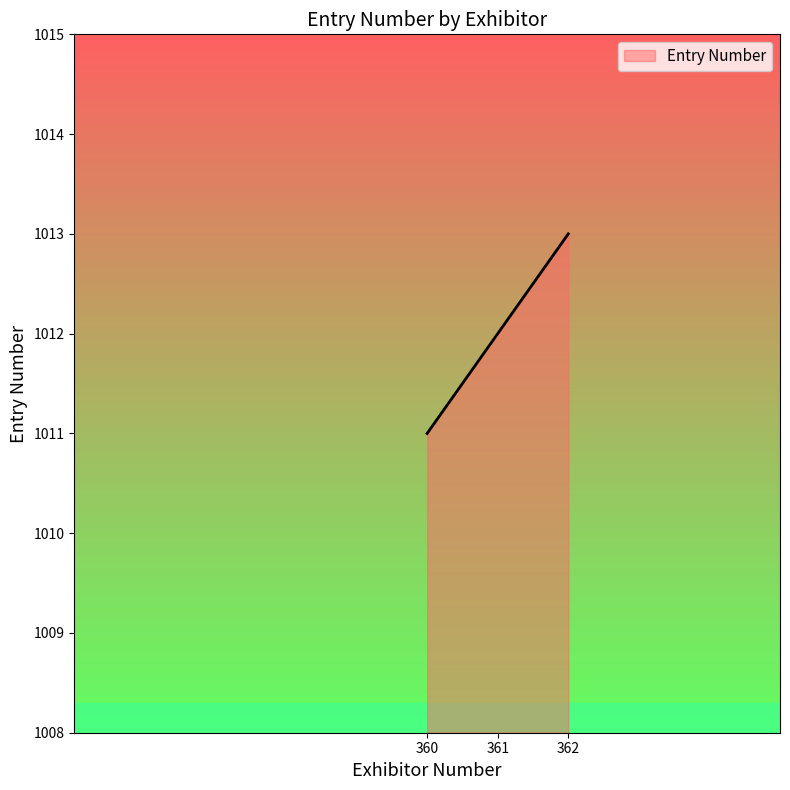

Rank the categories by value from lowest to highest.

360, 361, 362